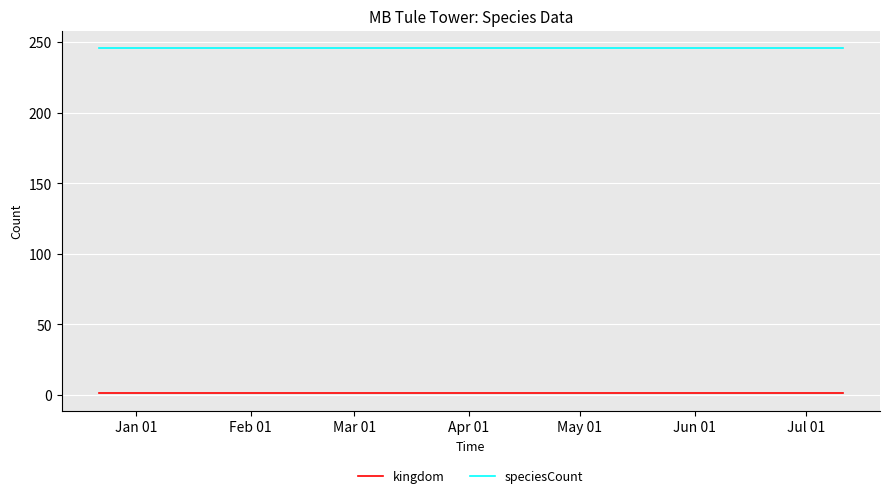

At how many categories does at least one series exceed 62?

3